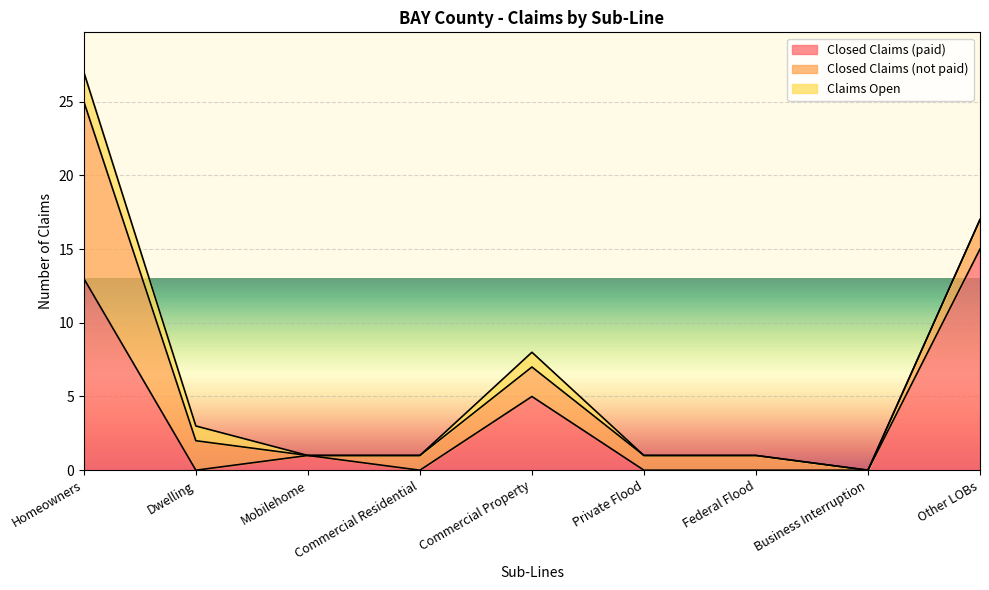

True or false: Closed Claims (paid) has a value of 7 at Dwelling.

False